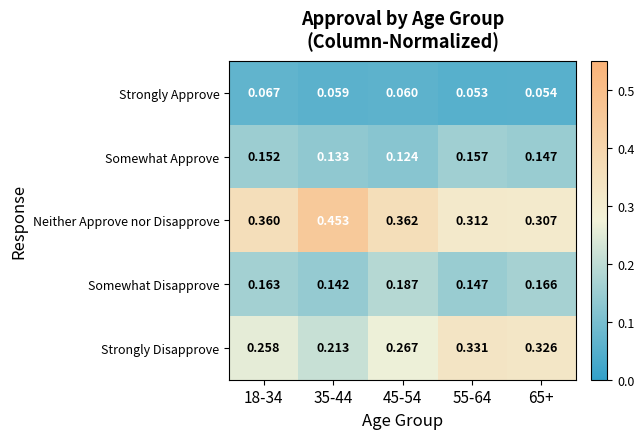

Which series changed the most between 45-54 and 55-64?

Strongly Disapprove